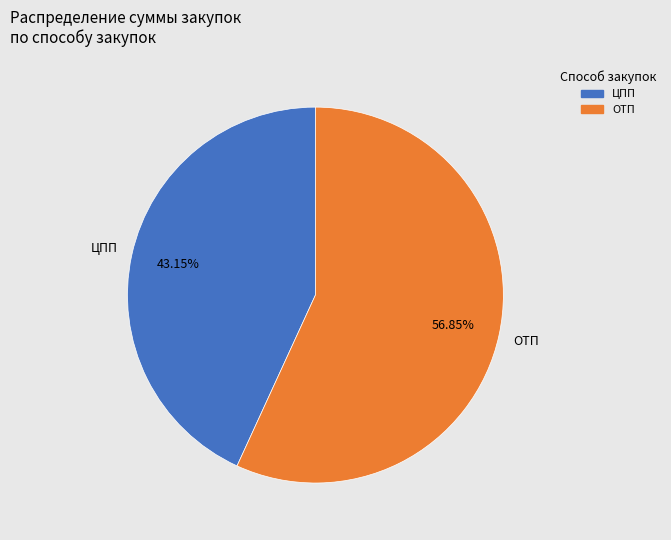

Is there a majority slice in this chart?

Yes